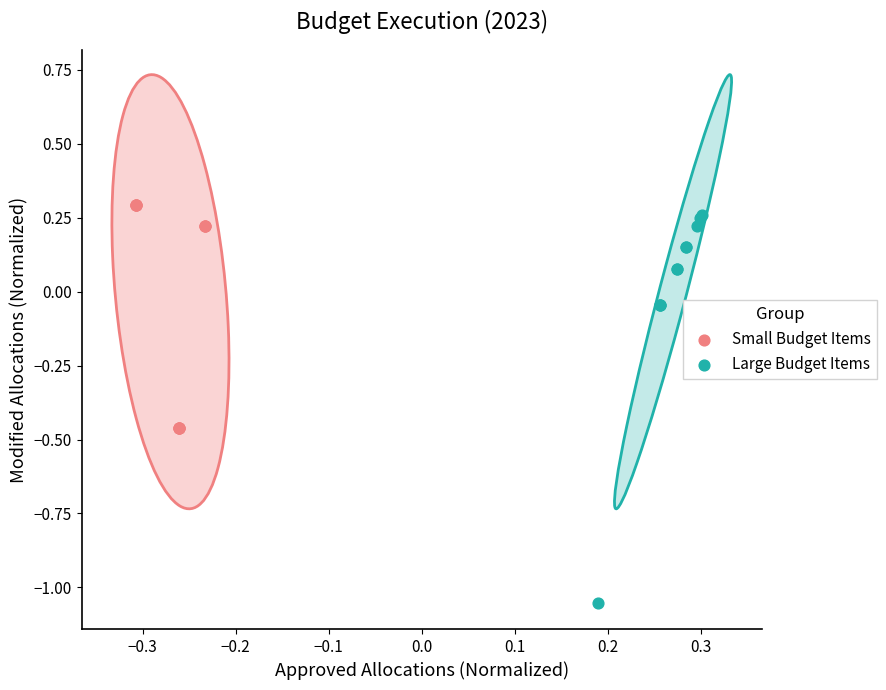

Which series reaches the maximum Y coordinate?

Small Budget Items